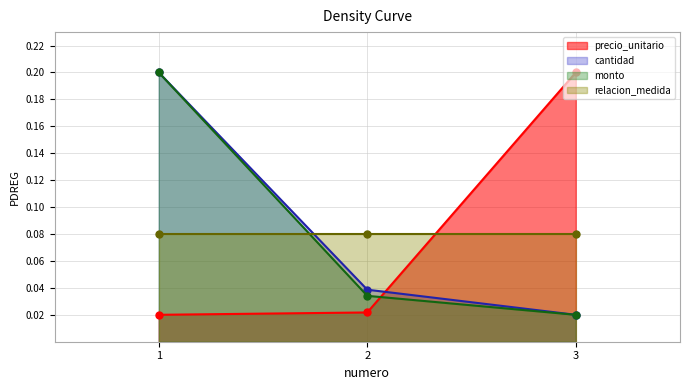

Which category has the highest value in the precio_unitario series?

3